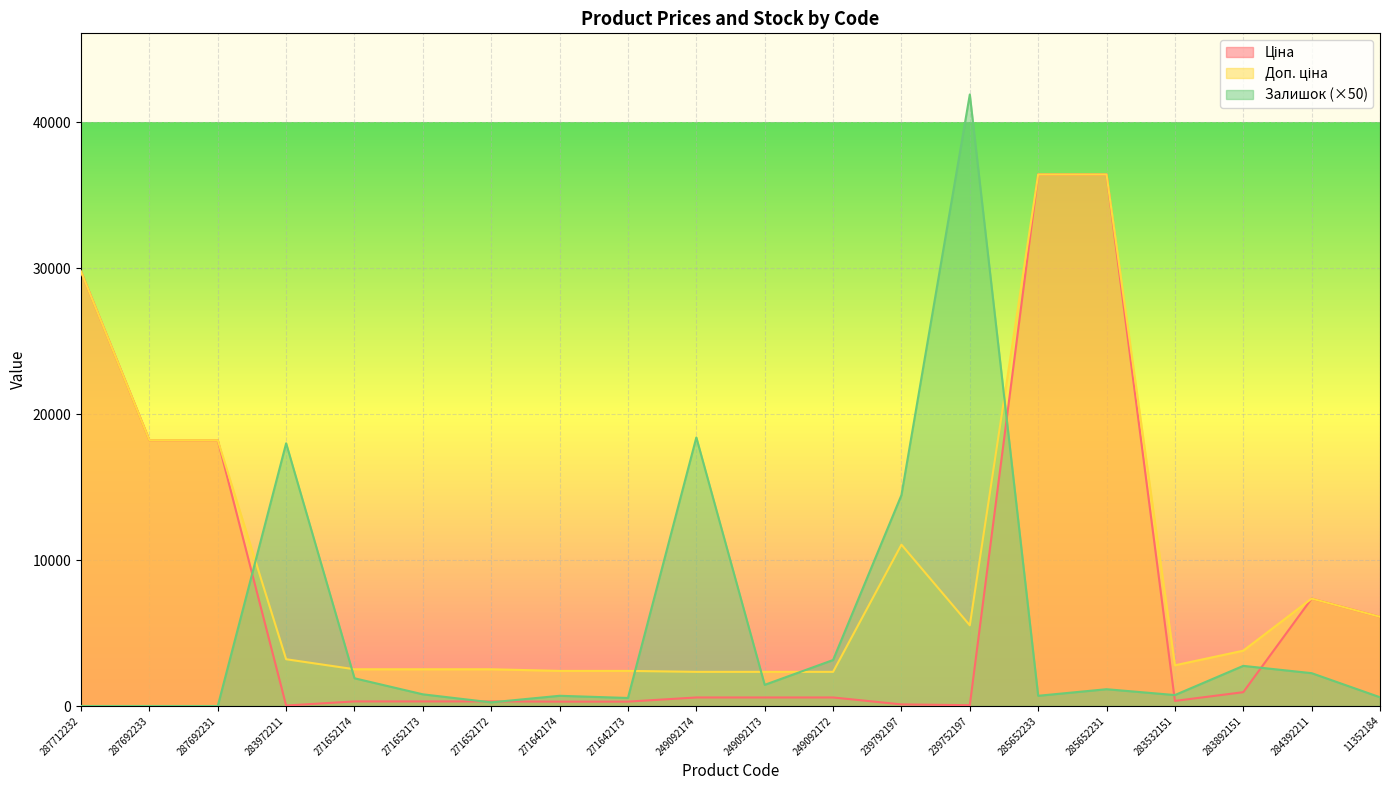

What is the total value across all series at 285652231?

73998.1